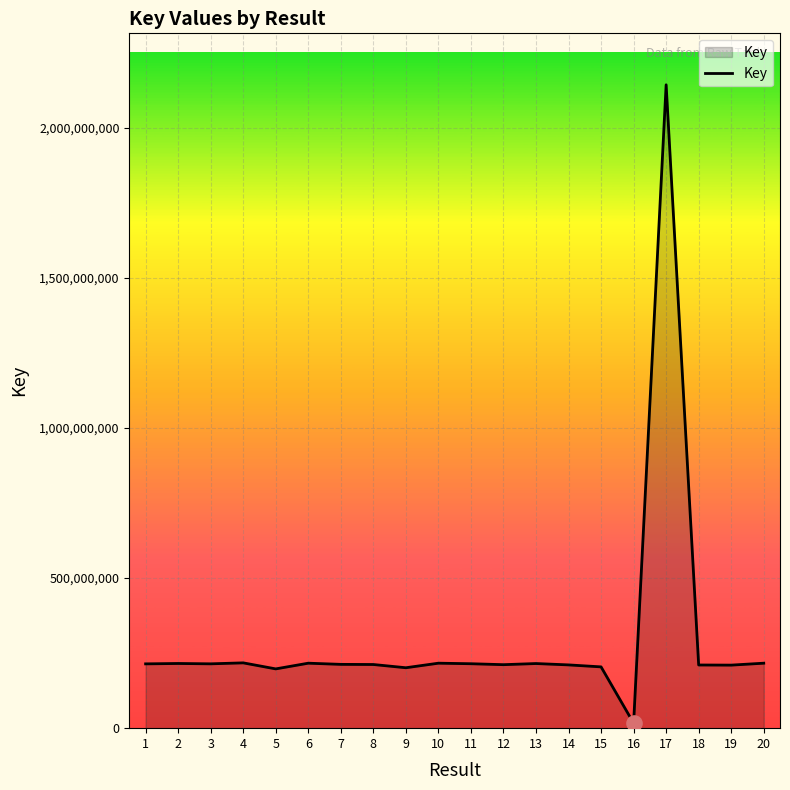

What is the change in value from 2 to 7?

-2952432